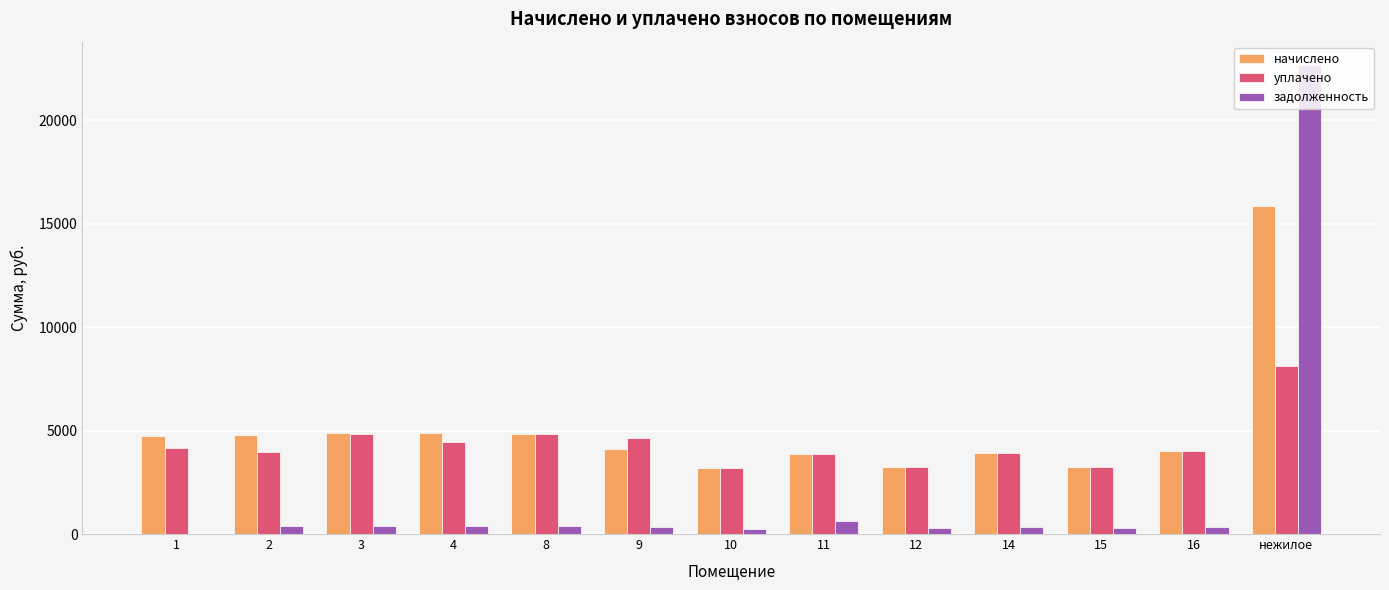

True or false: начислено has a value of 4777.9 at 2.

True